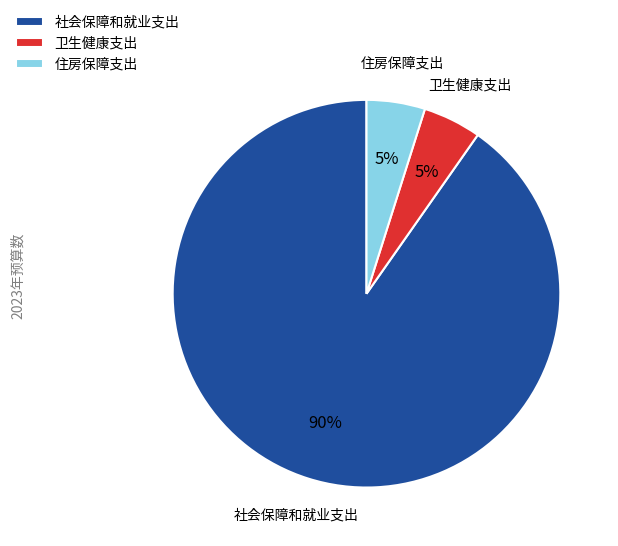

Which slice represents more than half of the pie?

社会保障和就业支出